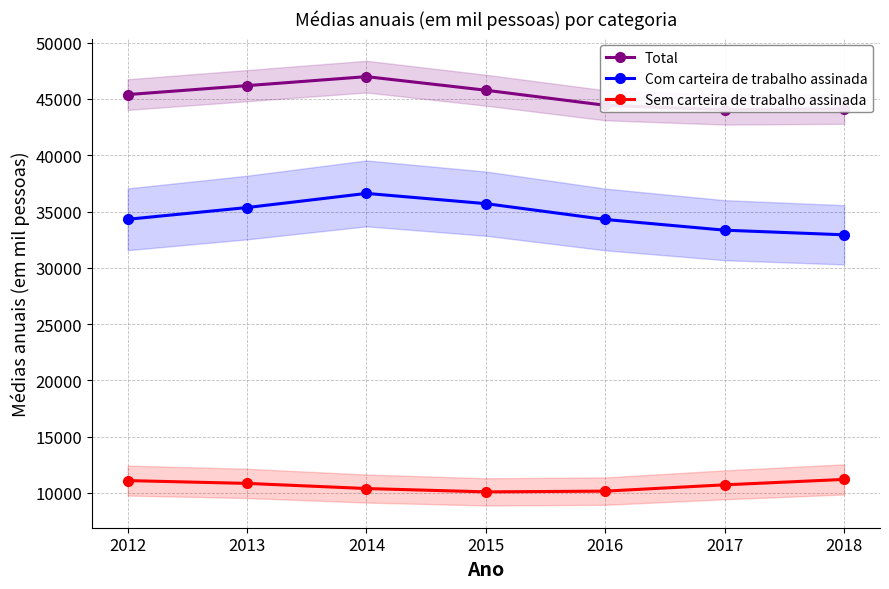

What is the highest value of the Total series?

46987.0